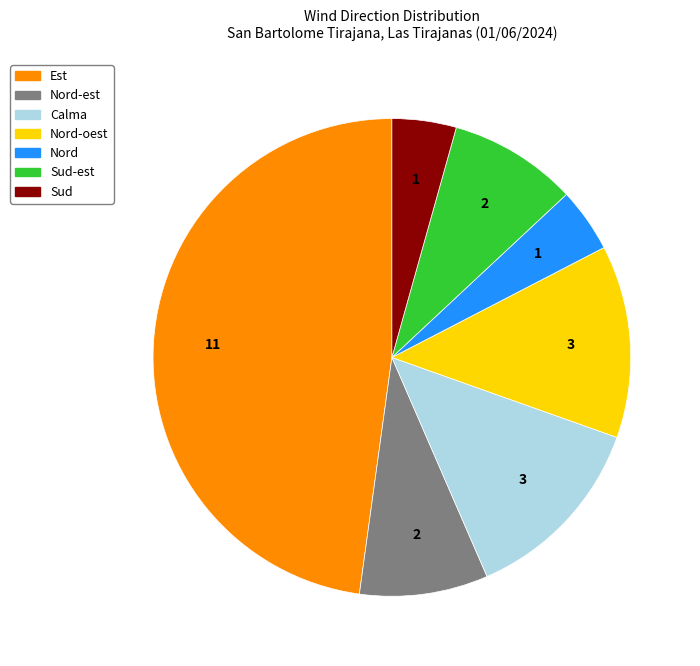

Is there any slice that represents more than half of the pie?

No